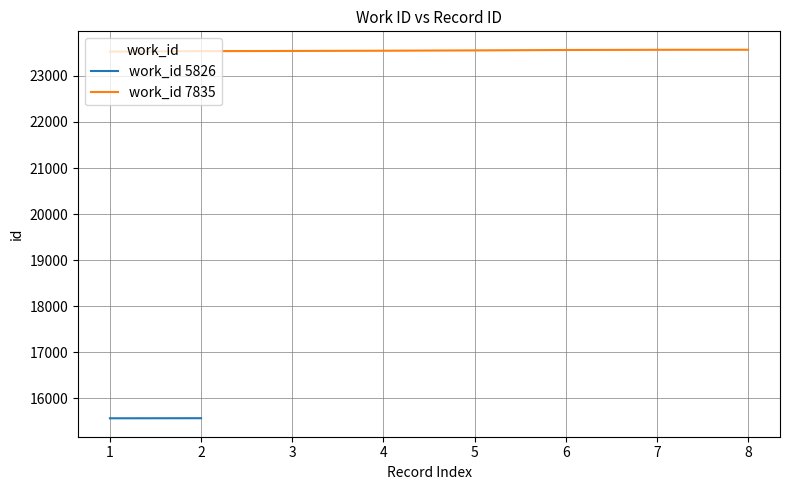

How many values exceed 23554?

3